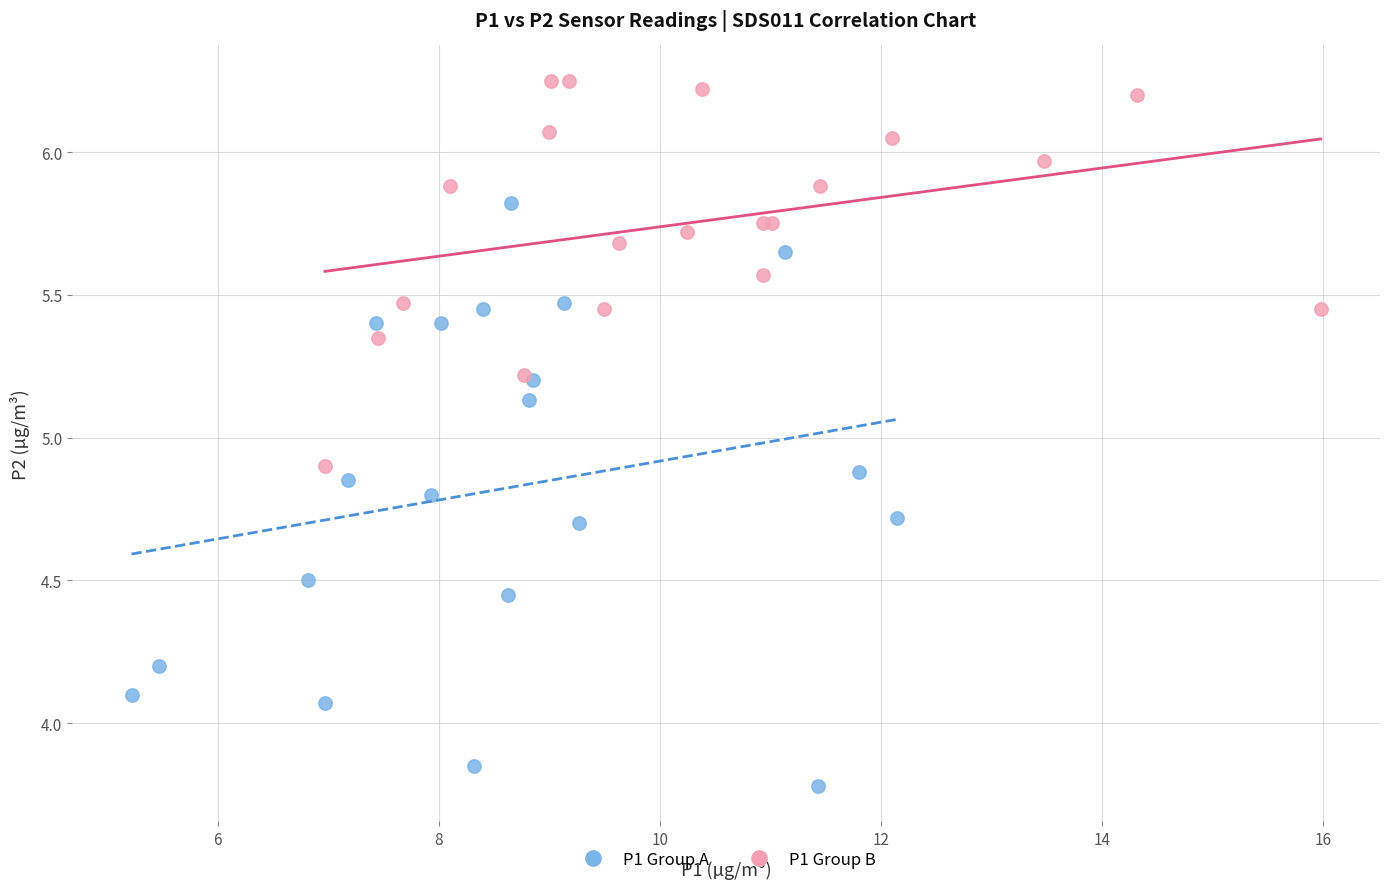

Which series has the largest Y range (max minus min)?

P1 Group A